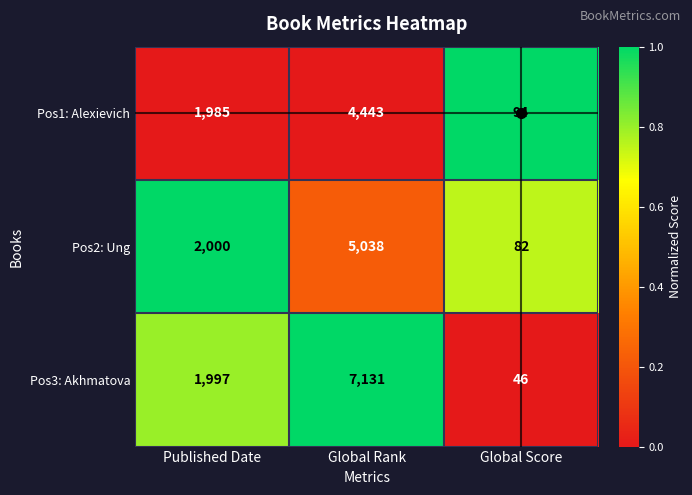

Which series has the largest range (max minus min)?

Pos3: Akhmatova